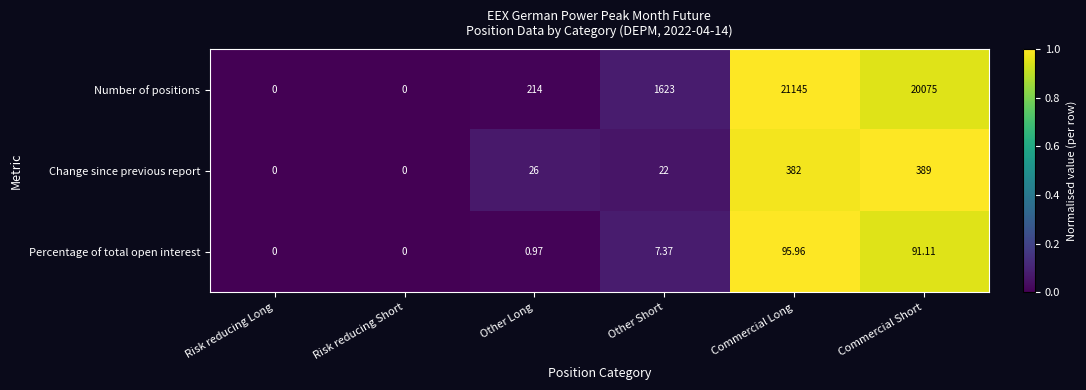

Rank the series by their maximum value, from lowest to highest.

Percentage of total open interest, Change since previous report, Number of positions